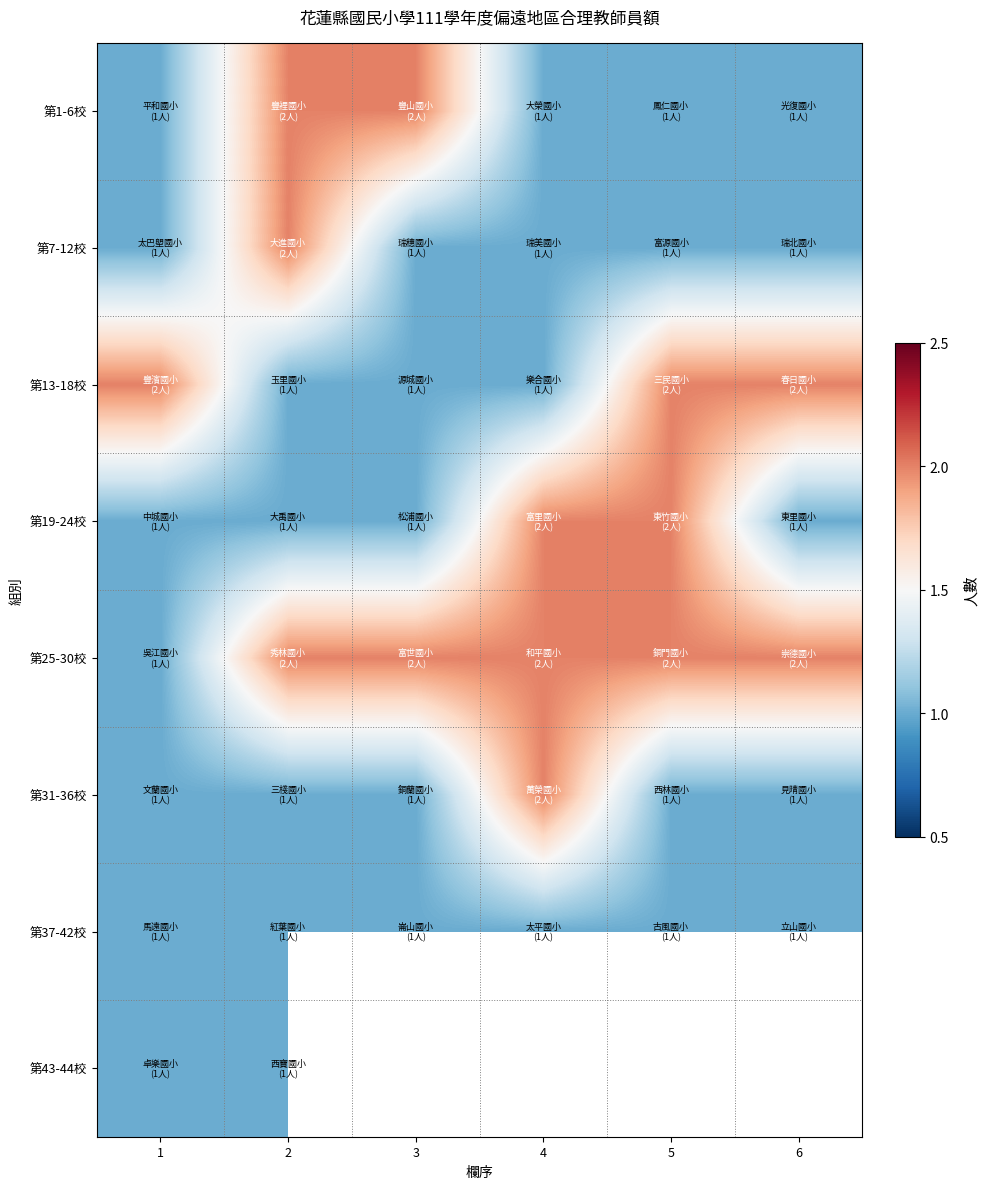

What is the minimum value shown in the chart?

1.0